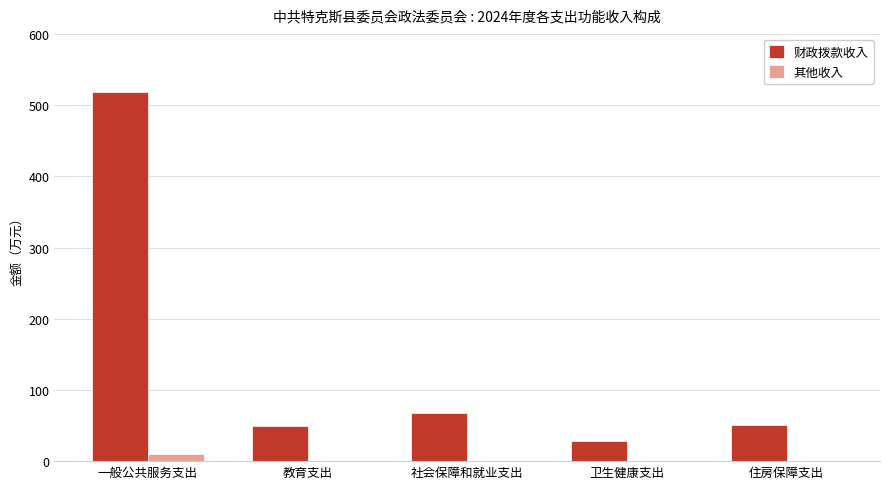

True or false: 其他收入 has a value of 0.0 at 社会保障和就业支出.

True